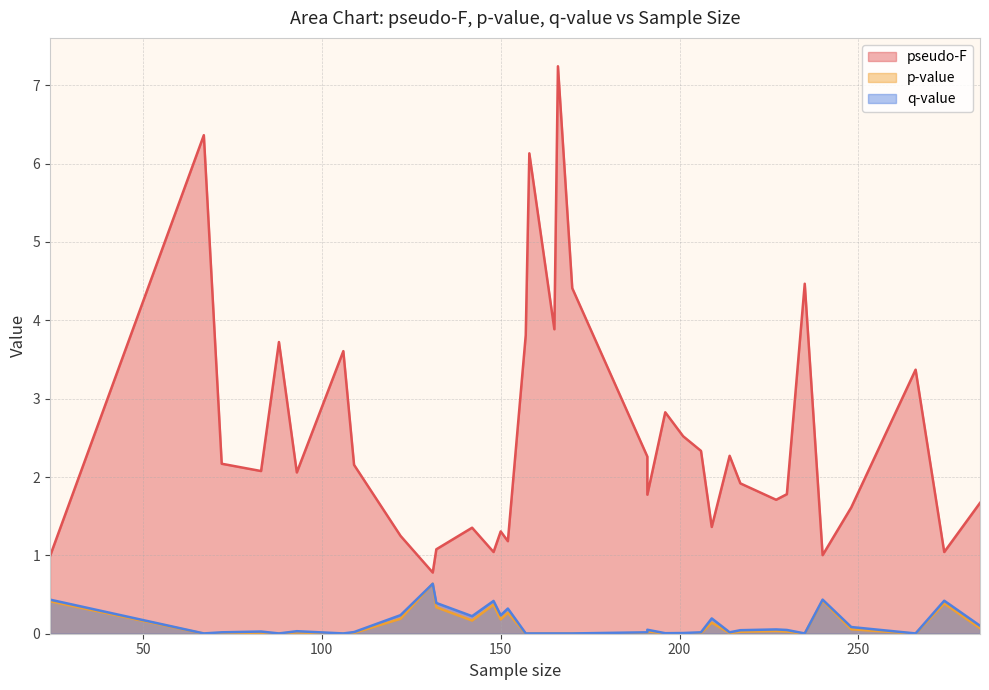

The p-value series shows 0.0 at 266. True or false?

False